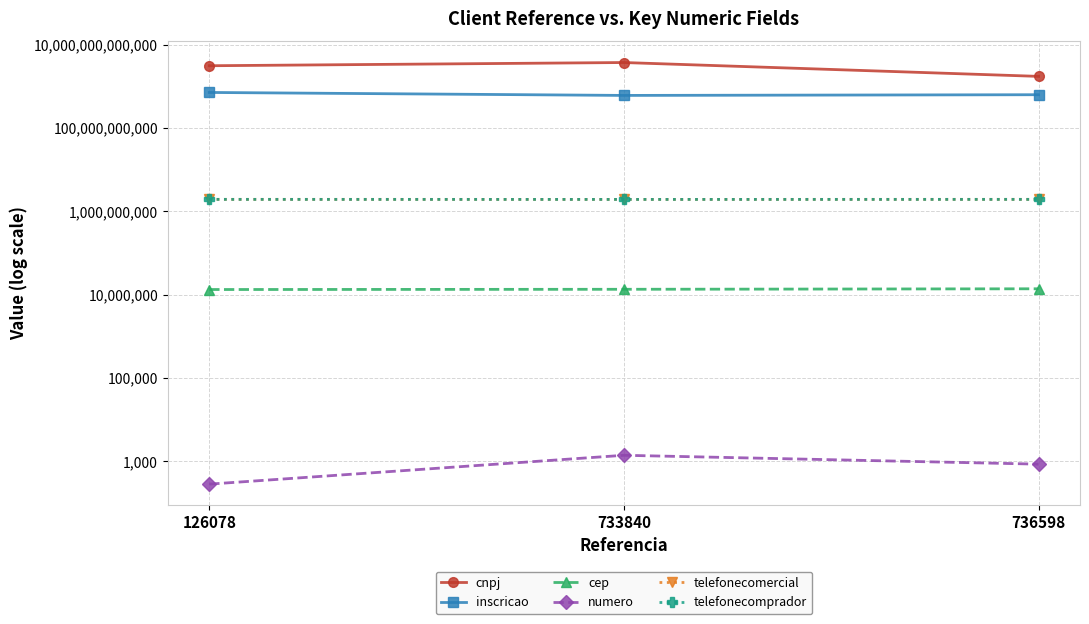

What is the average value of the inscricao series?

650069053781